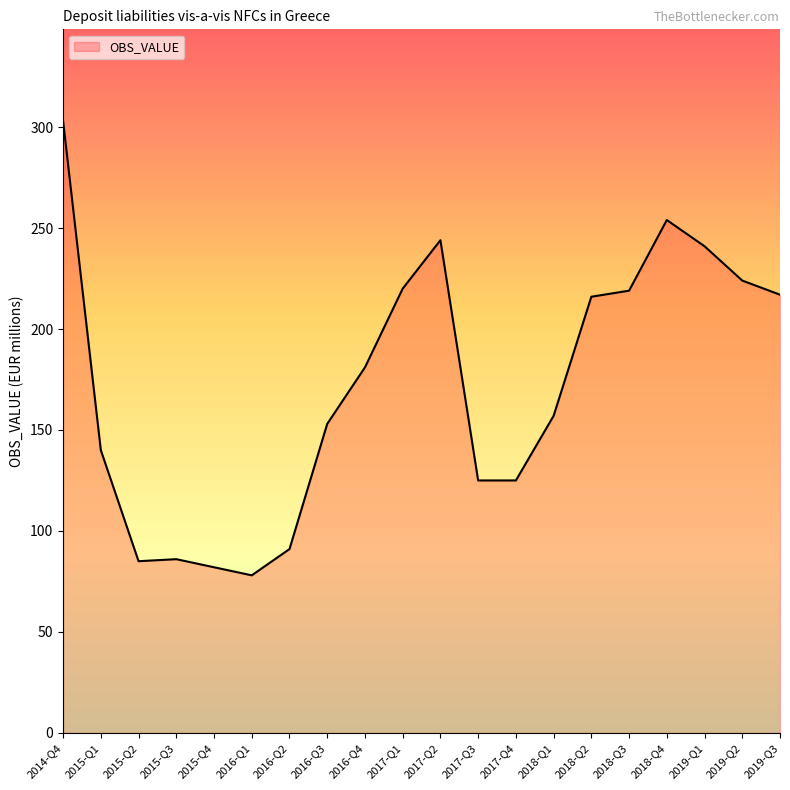

Which label corresponds to the smallest value in the chart?

2016-Q1